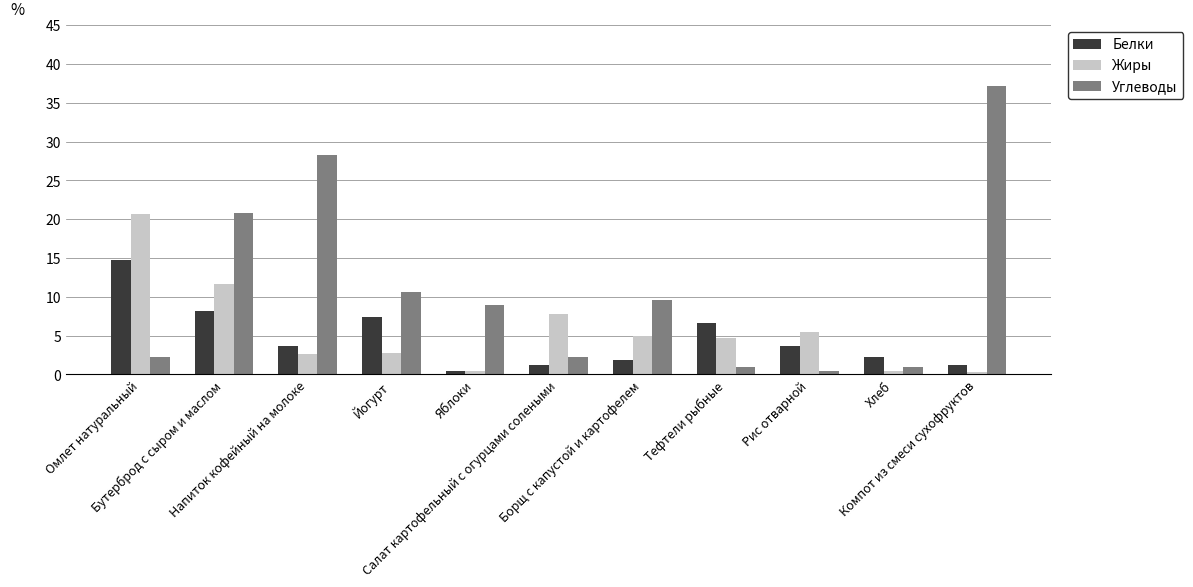

What is the highest value of the Углеводы series?

37.1